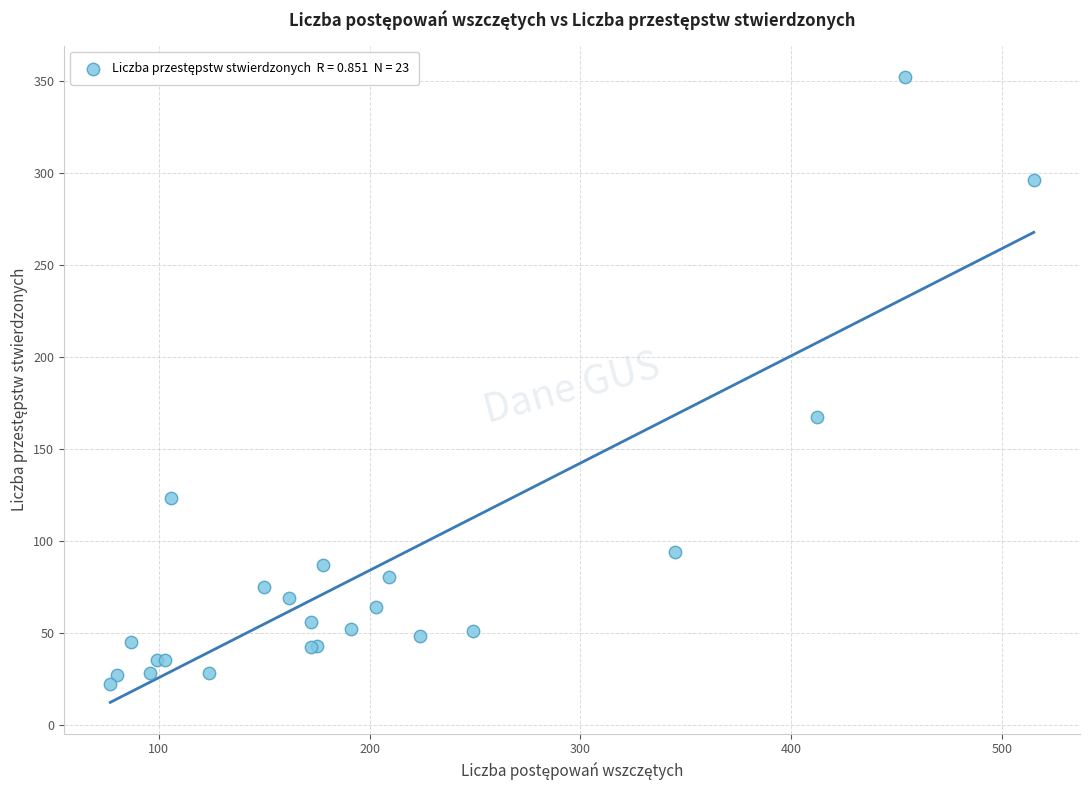

What Y value in the scatter plot is closest to 187?

167